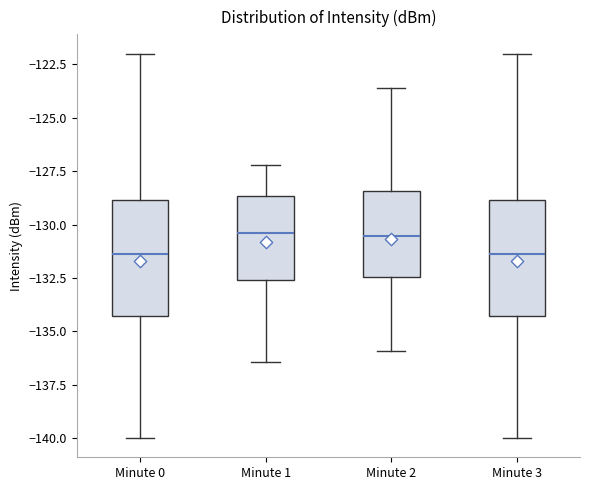

Reading left to right, transcribe this box plot: for each box, give where its median line is, the range the box spans, and where its two whiskers end, as read against the y-axis. The values are not printed on the chart, so give them approximately, as read against the axis.

Minute 0: median -131.5, box -134.5 to -129.0, whiskers -140.0 to -122.0
Minute 1: median -130.5, box -132.5 to -128.5, whiskers -136.5 to -127.0
Minute 2: median -130.5, box -132.5 to -128.5, whiskers -136.0 to -123.5
Minute 3: median -131.5, box -134.5 to -129.0, whiskers -140.0 to -122.0